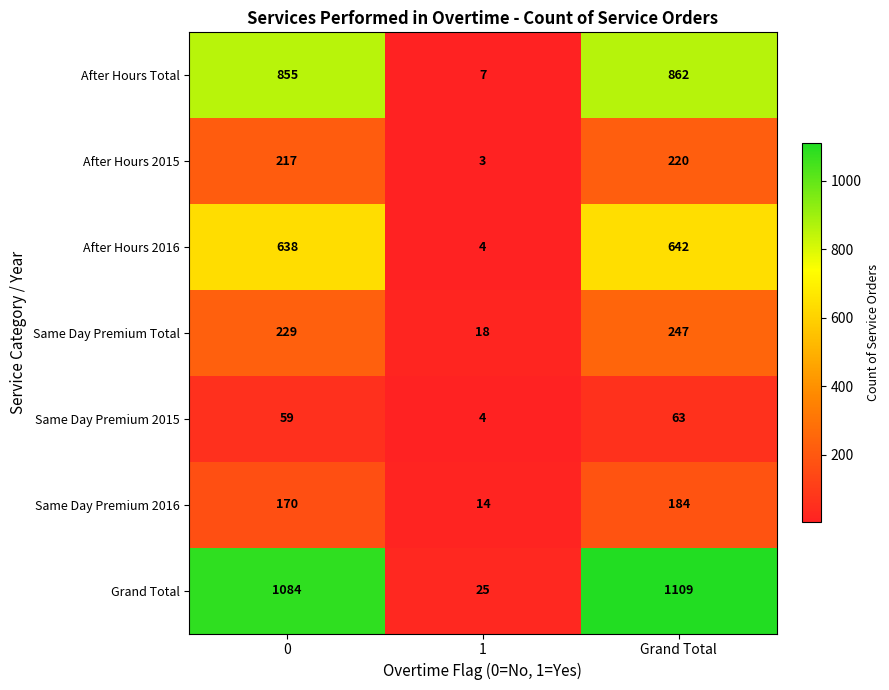

Reading left to right, extract all data points from this chart.

After Hours Total: 855	7	862
After Hours 2015: 217	3	220
After Hours 2016: 638	4	642
Same Day Premium Total: 229	18	247
Same Day Premium 2015: 59	4	63
Same Day Premium 2016: 170	14	184
Grand Total: 1084	25	1109